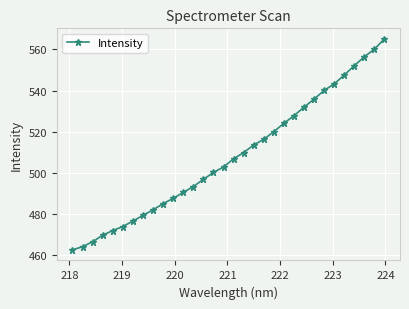

What is the value of the 17th point from the left?

506.9